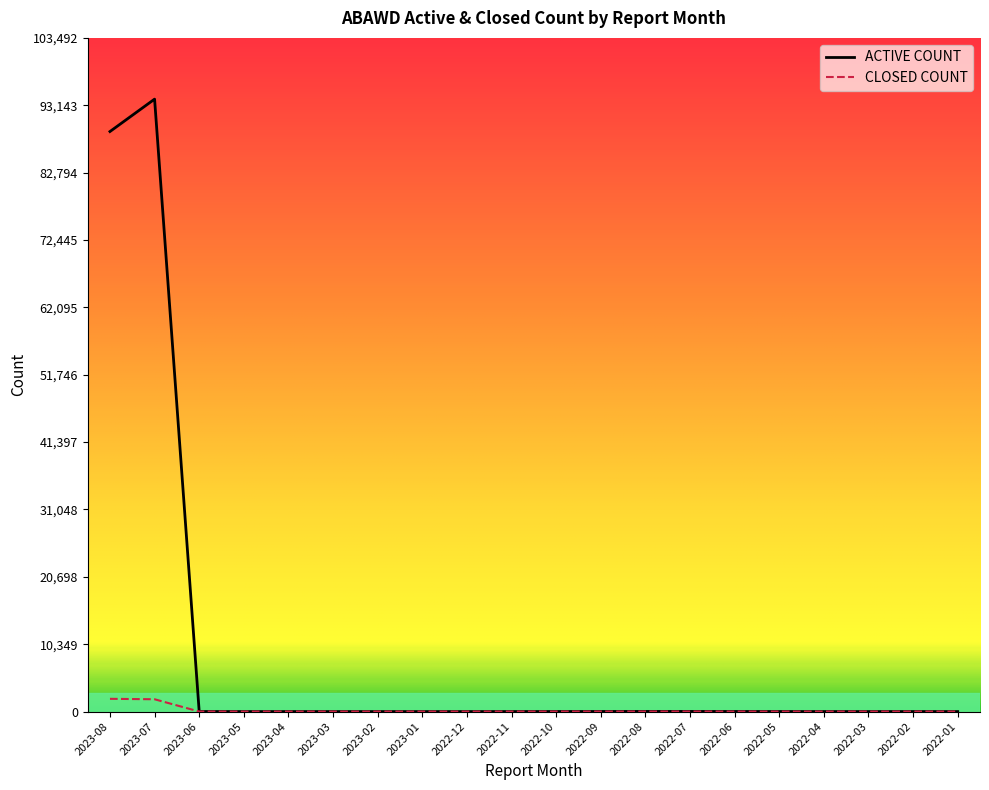

List the series in order of their peak value, highest first.

ACTIVE COUNT, CLOSED COUNT